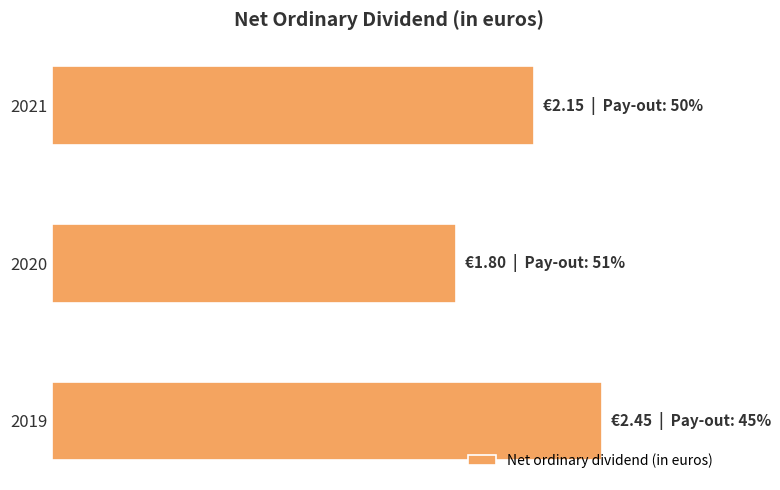

What is the maximum value shown in the chart?

2.5